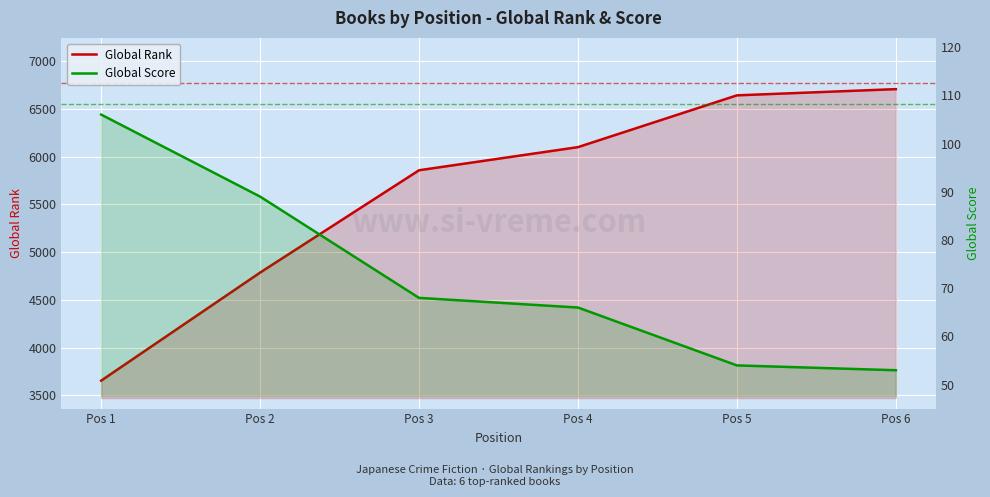

True or false: Global Score and Global Rank cross at least once.

False